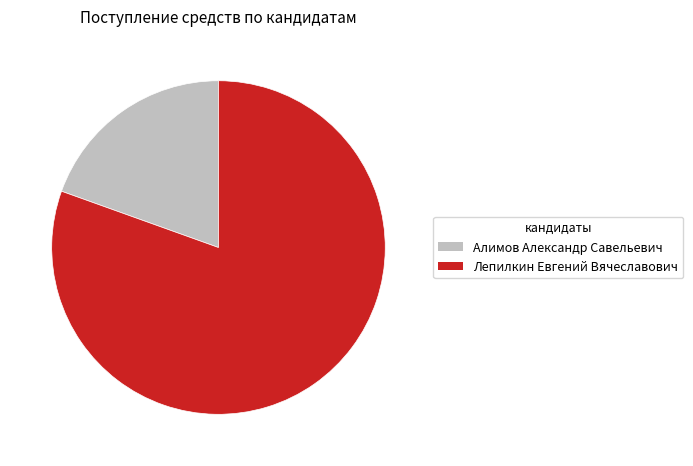

True or false: Алимов Александр Савельевич accounts for 20% of the total.

True